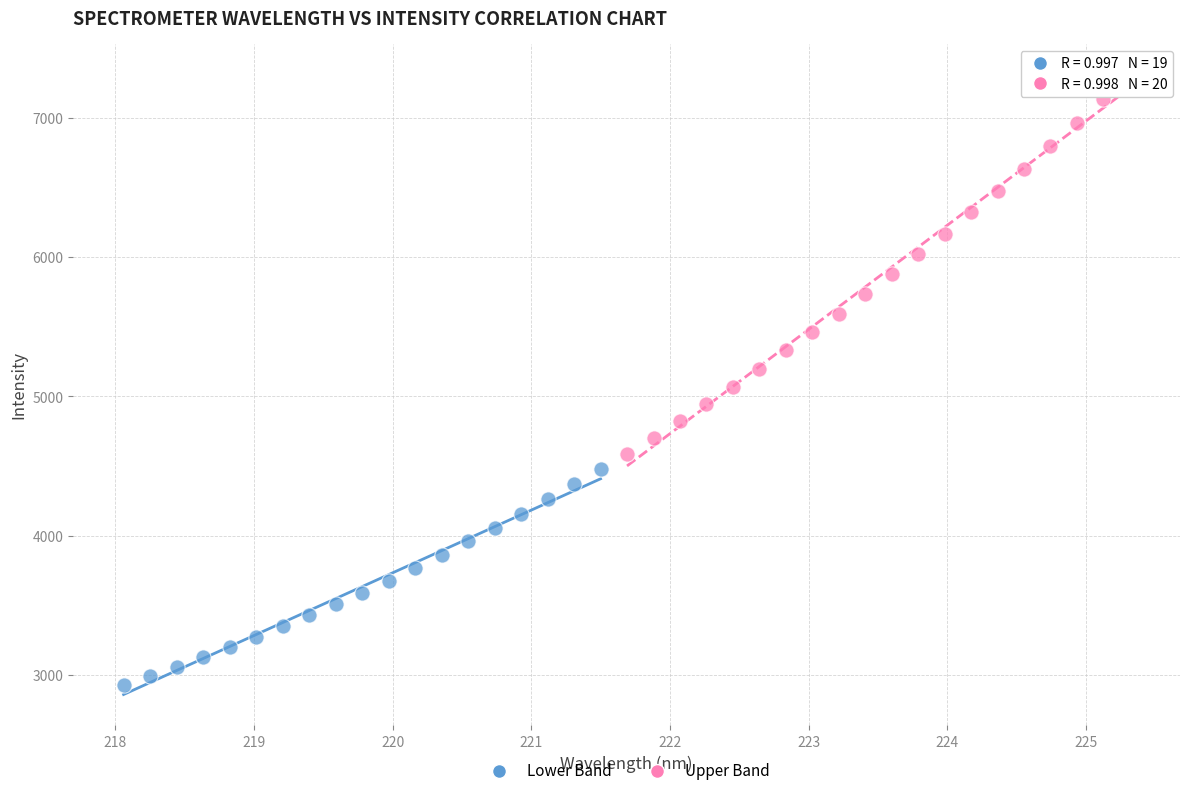

Which series has the widest spread of Y values?

Upper Band